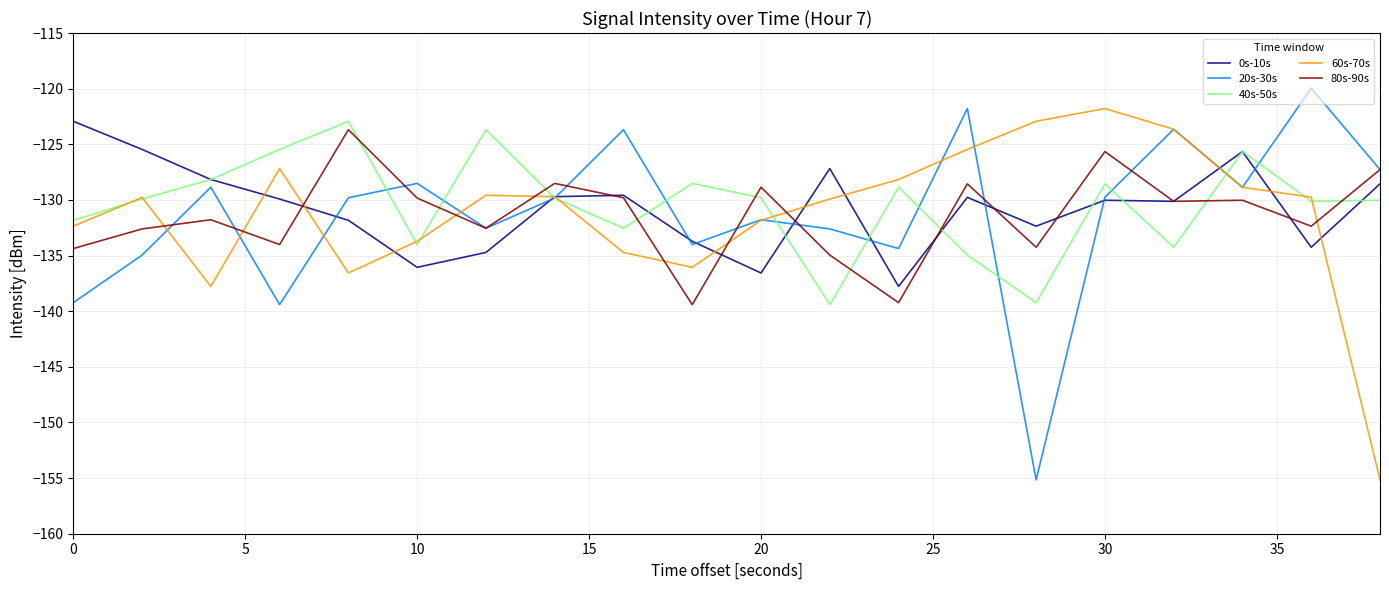

What is the minimum value shown in the chart?

-155.2